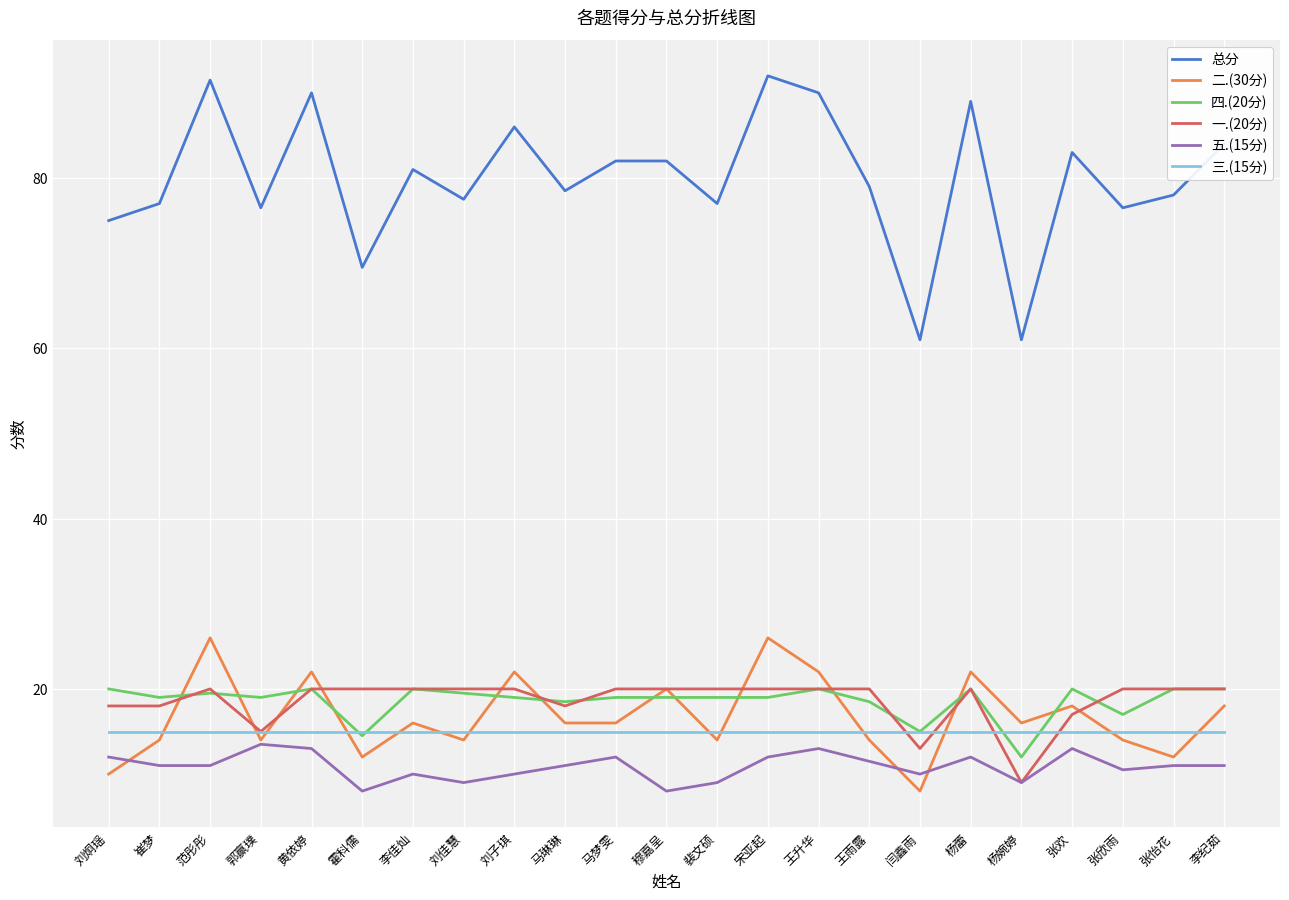

What is the maximum value shown in the chart?

92.0